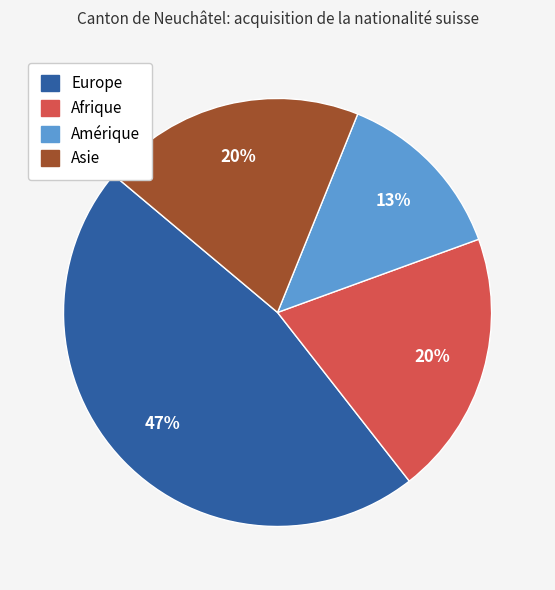

Is it true that Europe is 33% of the pie?

False